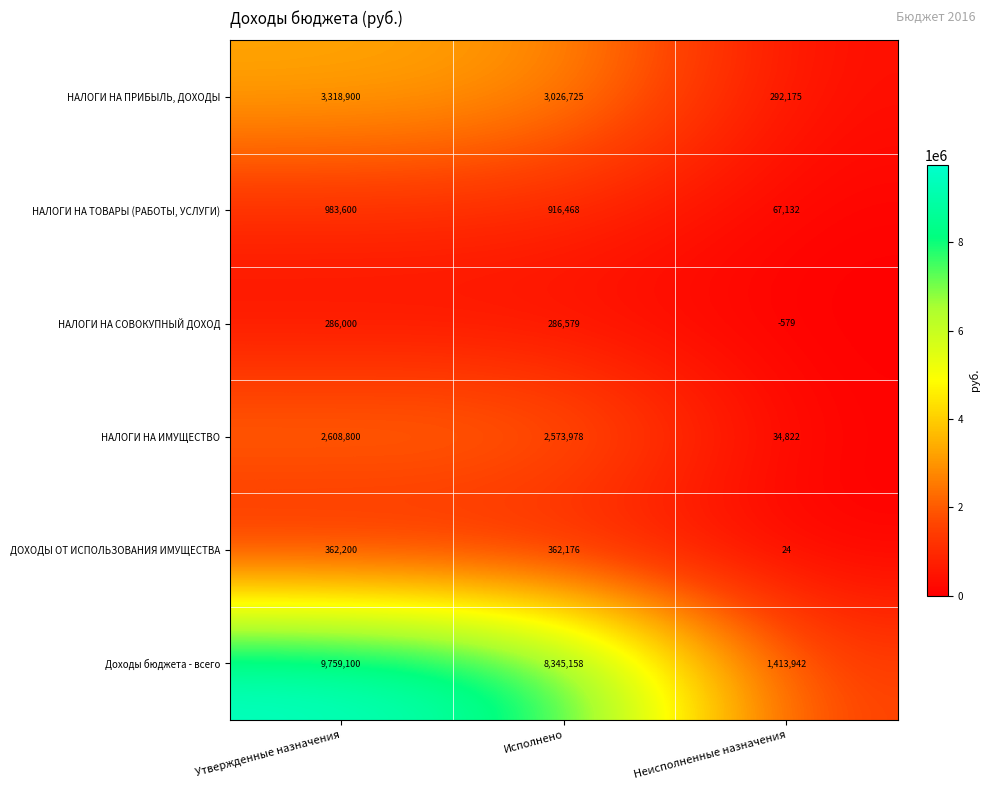

How many values in the НАЛОГИ НА СОВОКУПНЫЙ ДОХОД series are below 286000?

1